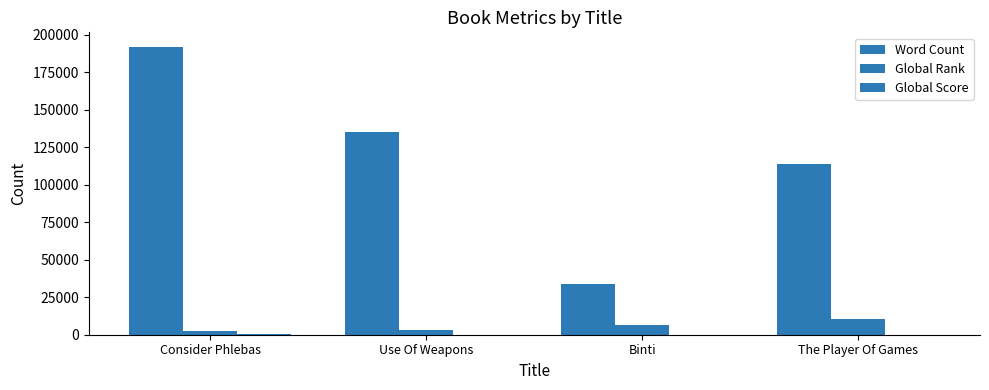

Are the bars horizontal?

No